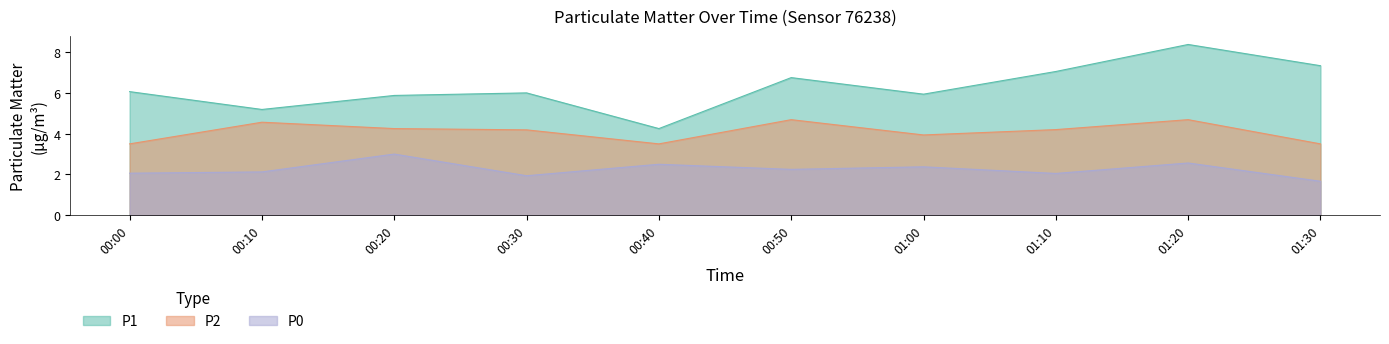

What are all the series names shown in the legend?

P1, P2, P0